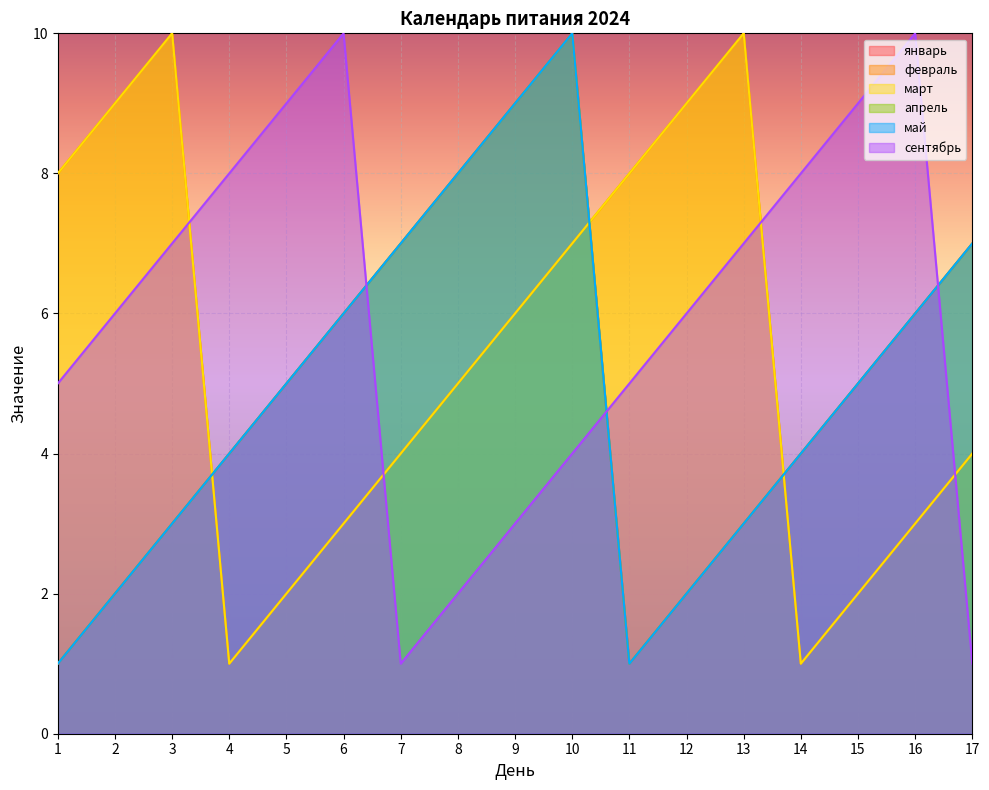

How many data points does each series have?

17